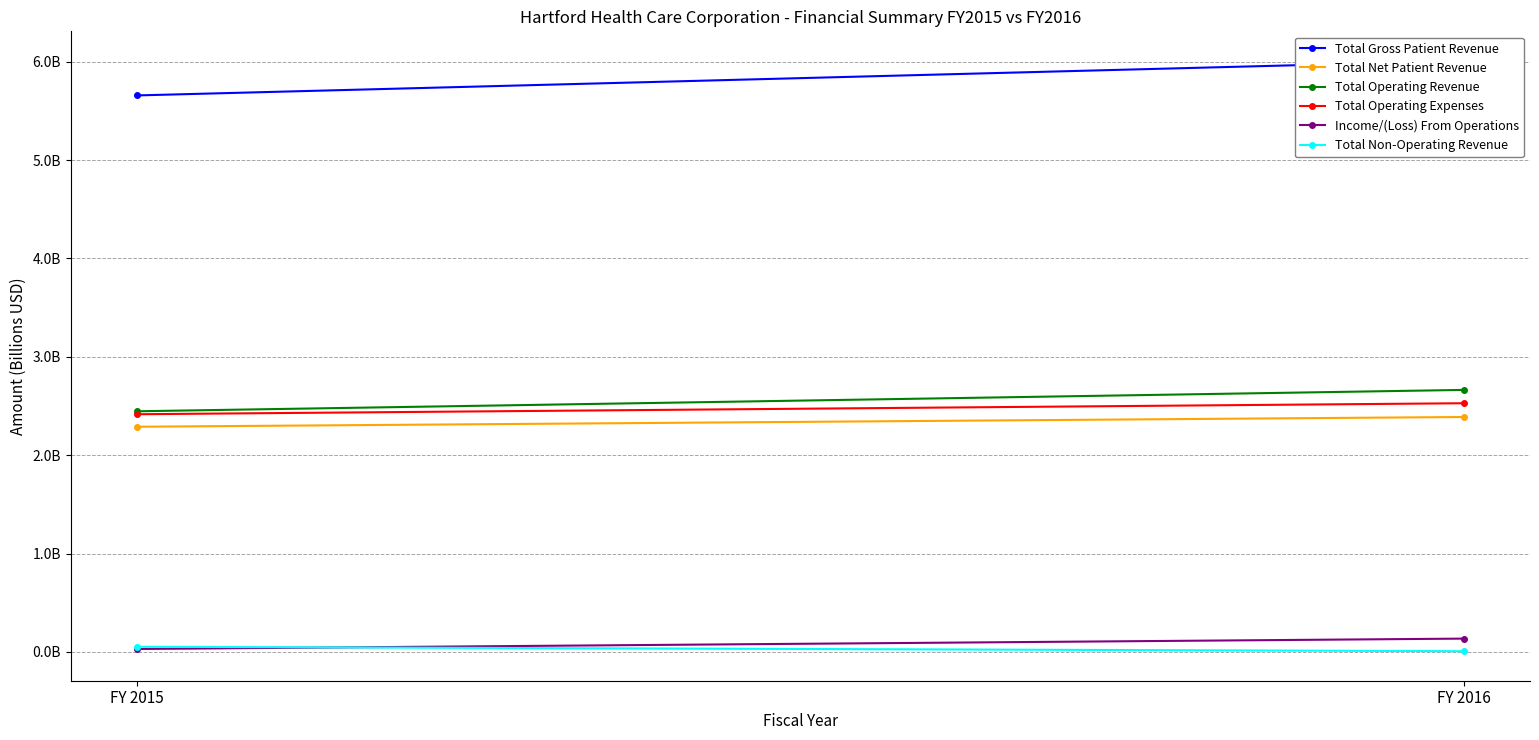

At FY 2016, list the series in order from smallest to largest.

Total Non-Operating Revenue, Income/(Loss) From Operations, Total Net Patient Revenue, Total Operating Expenses, Total Operating Revenue, Total Gross Patient Revenue